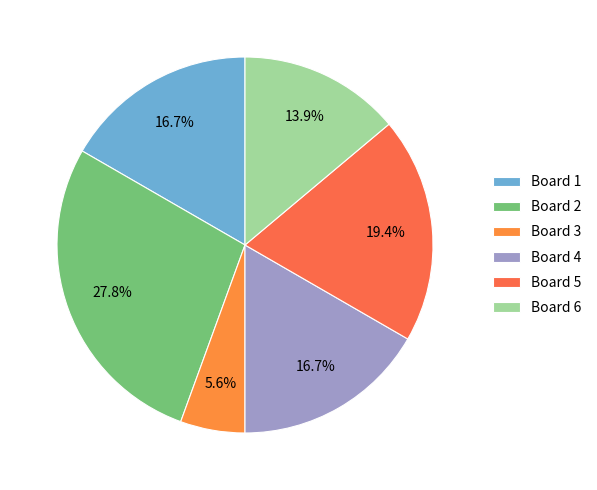

What is the smallest slice in the pie chart?

Board 3